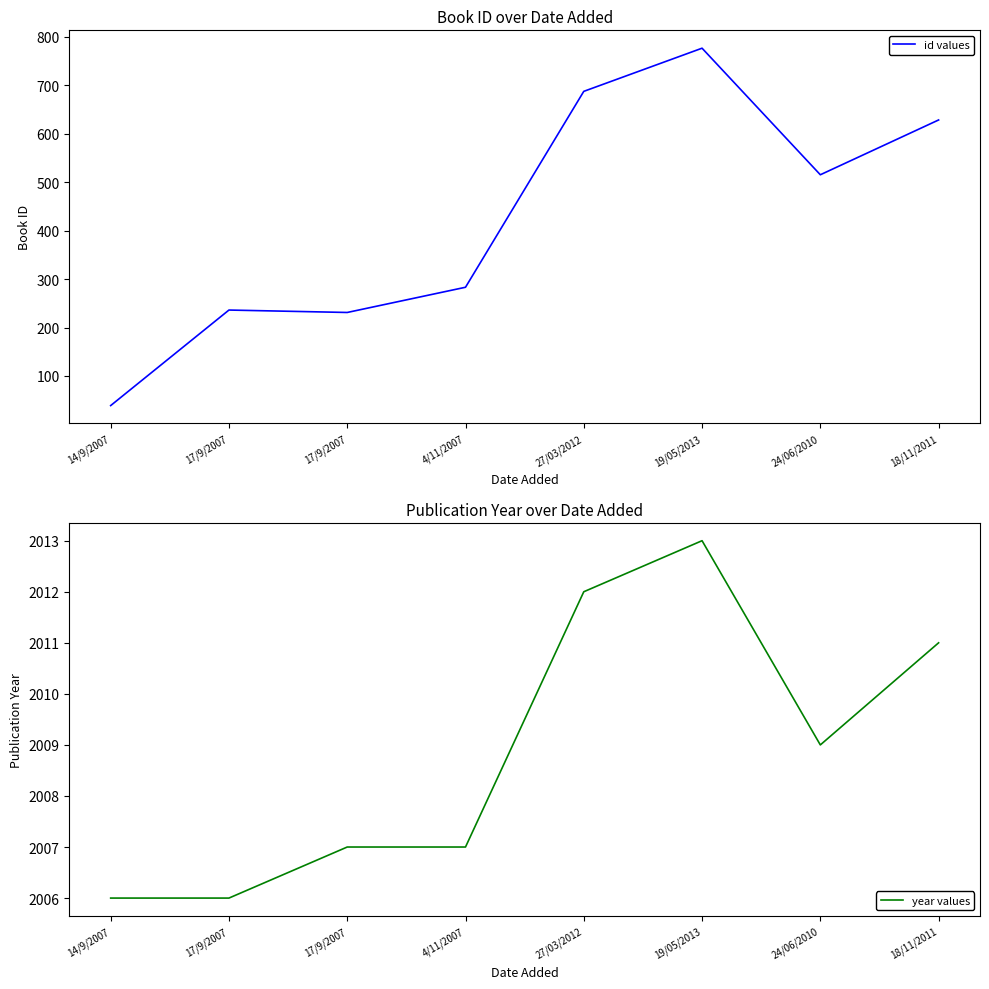

Which category has the highest value in the id values series?

19/05/2013